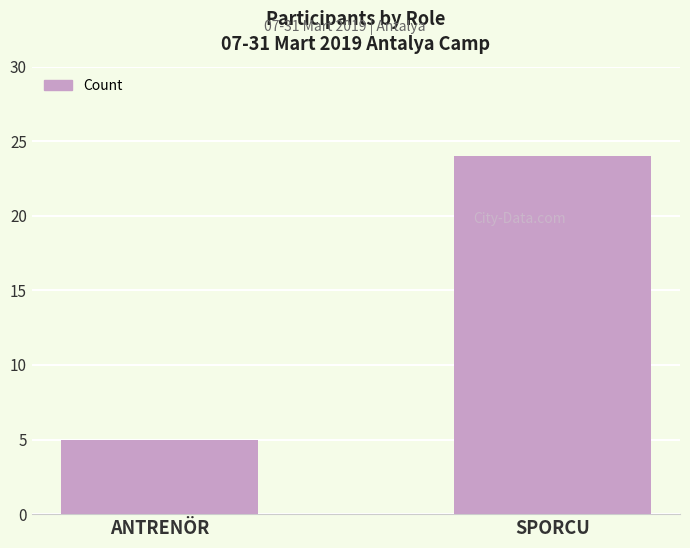

Are the bars grouped side by side (vs. stacked)?

No